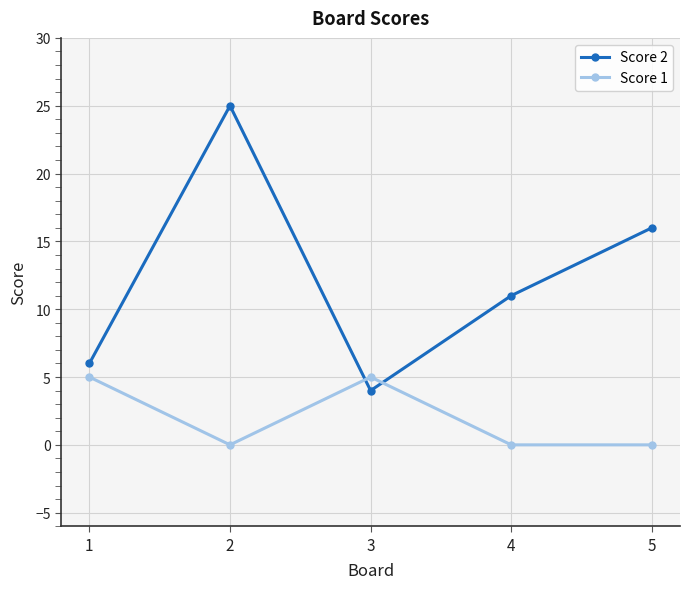

Between 2 and 4, which series saw the biggest shift?

Score 2